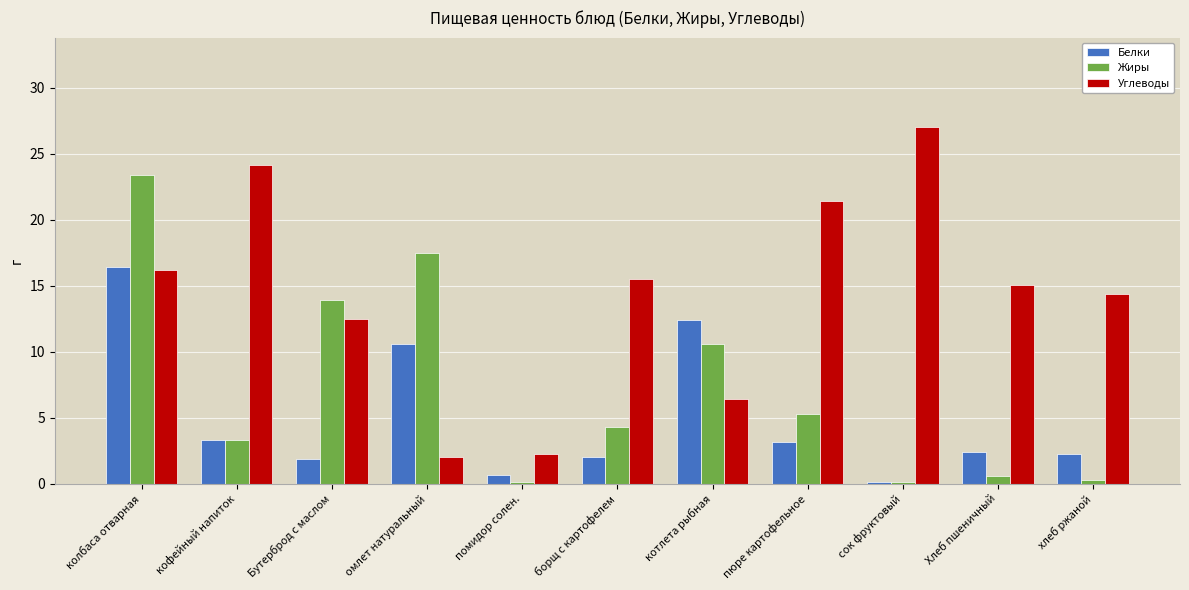

At which label is Углеводы closest to 14?

хлеб ржаной